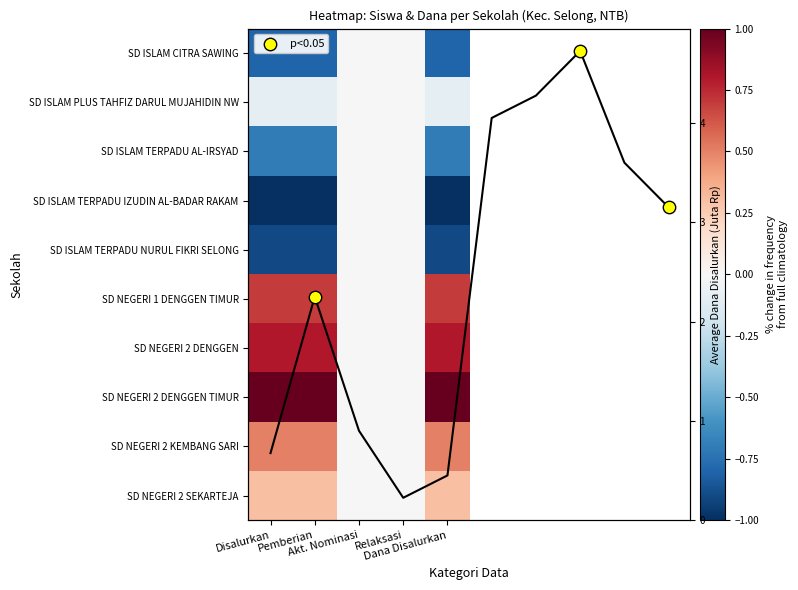

At how many categories does at least one series exceed 0?

3